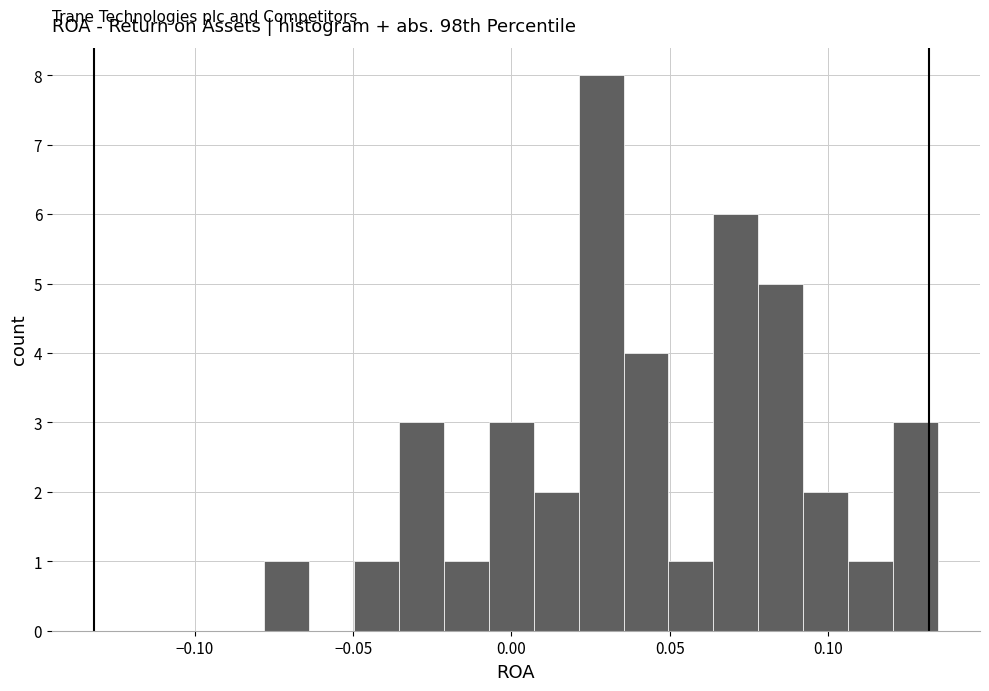

Around what value on the x-axis is the tallest bar? Give the approximate position of its centre, as read against the axis.

0.030